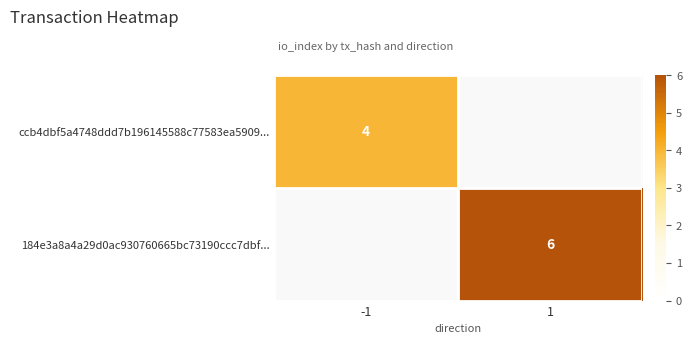

Is it true that ccb4dbf5a4748ddd7b196145588c77583ea5909... equals 2 at -1?

False